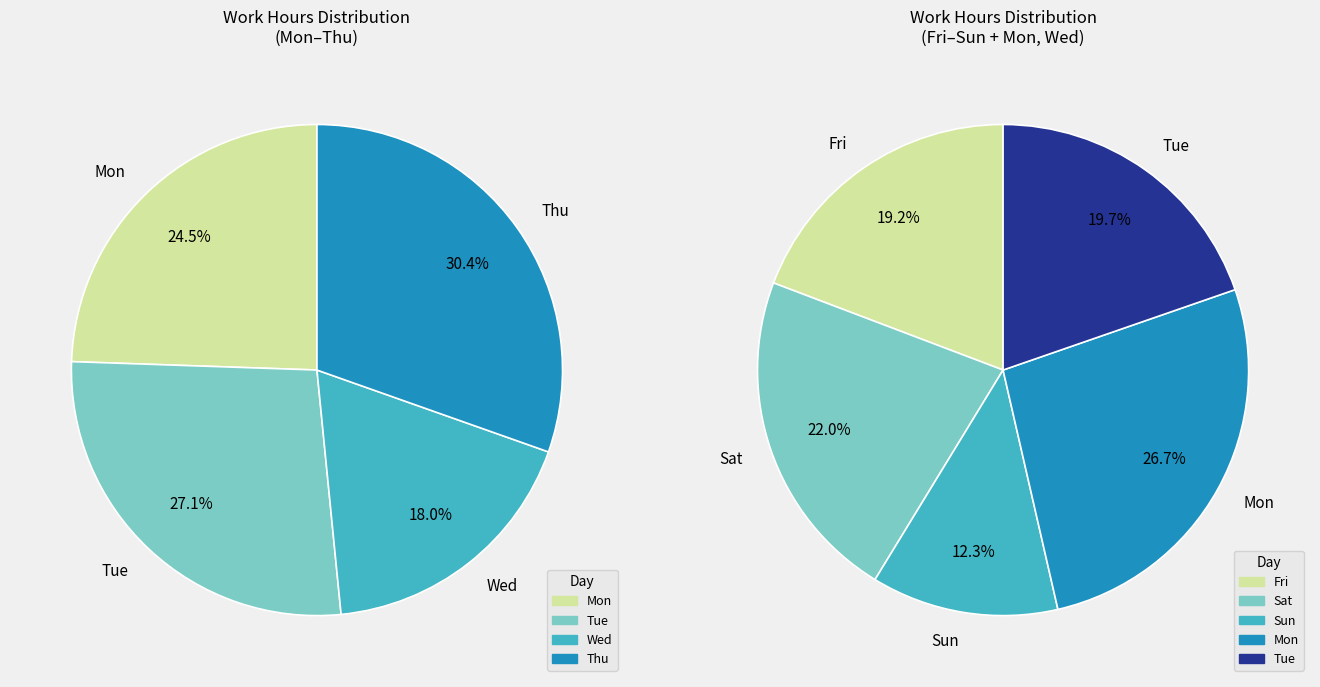

What is the ratio of the value at 3-Wed to the value at 11-Thu(2)?

0.9